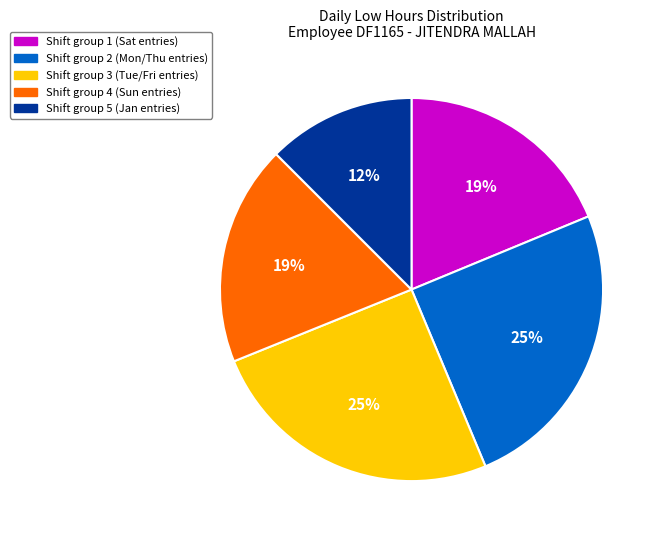

How many segments does this pie chart have?

5